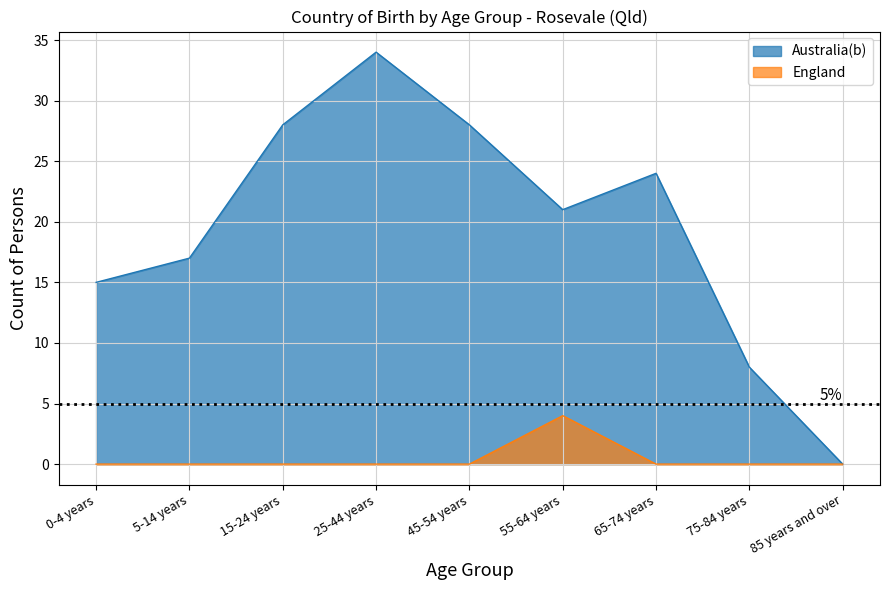

At which label does Australia(b) reach its minimum?

85 years and over